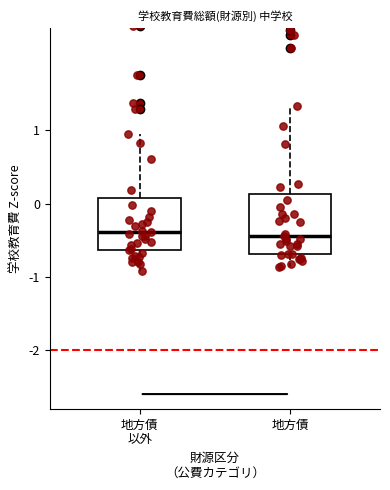

Where does the upper whisker of the box for 地方債 end on the y-axis? The values are not printed on the chart, so give them approximately, as read against the axis.

1.3